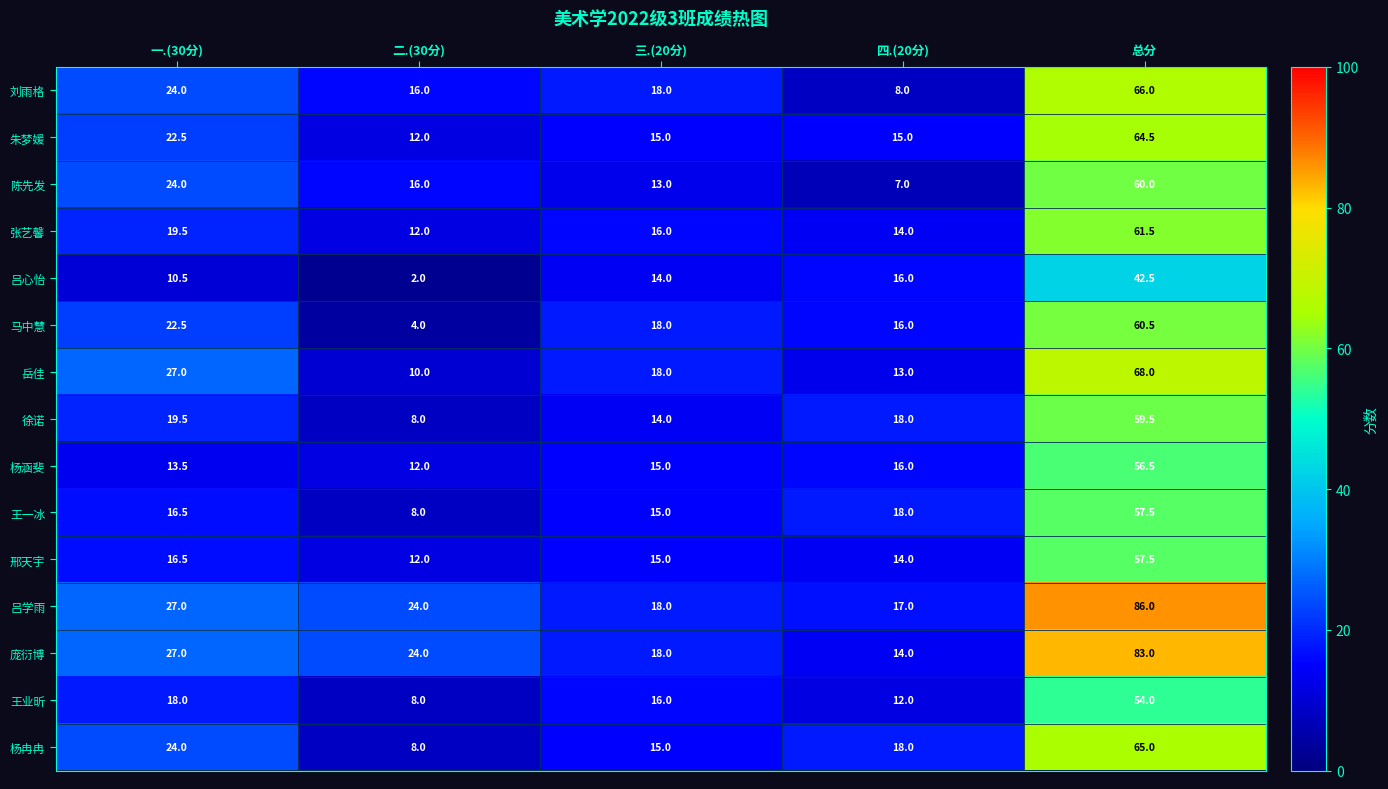

The value of 刘雨格 at 总分 is 66.0. True or false?

True